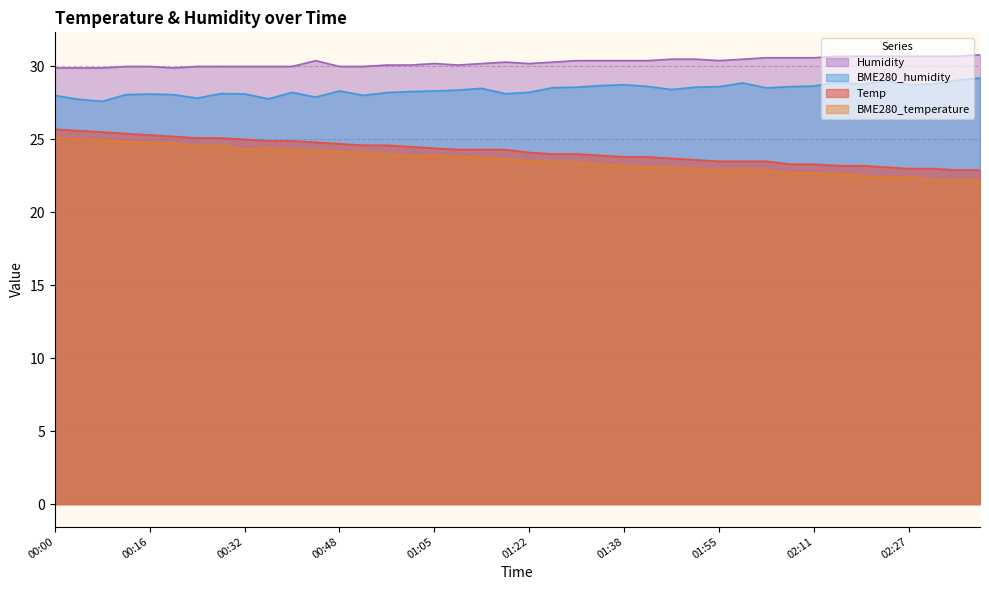

What position from the right is 02:07?

9